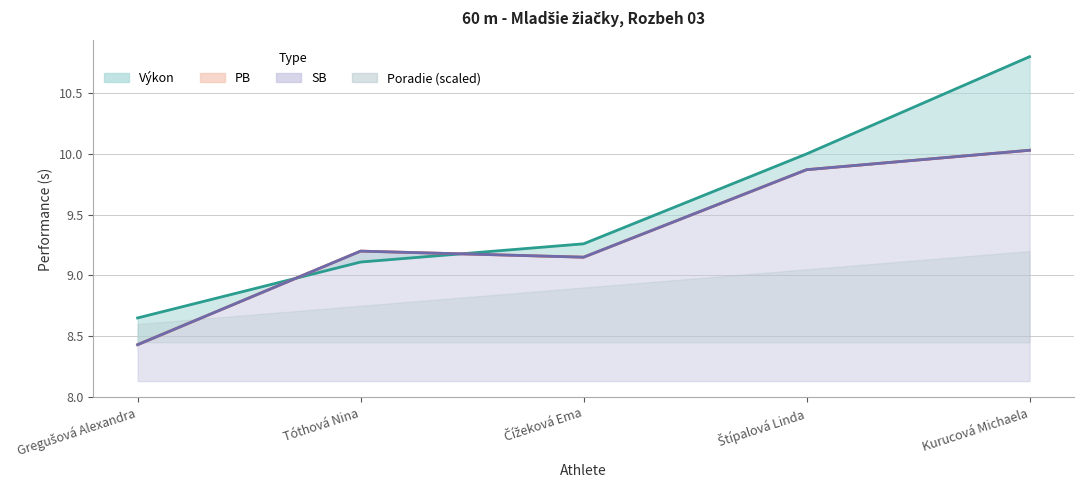

Where is the first local minimum for SB?

Čížeková Ema